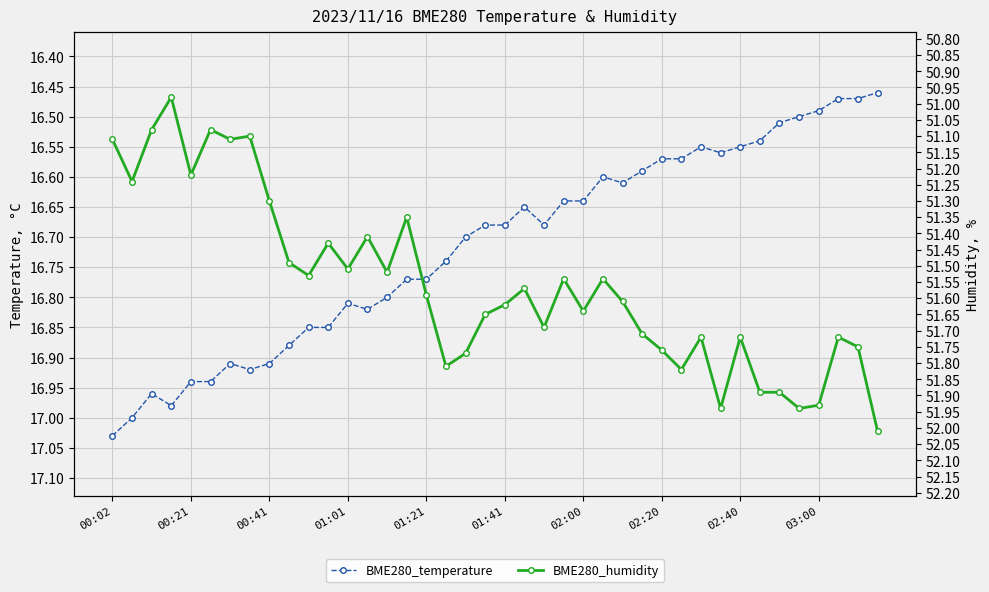

What are all the series names shown in the legend?

BME280_temperature, BME280_humidity